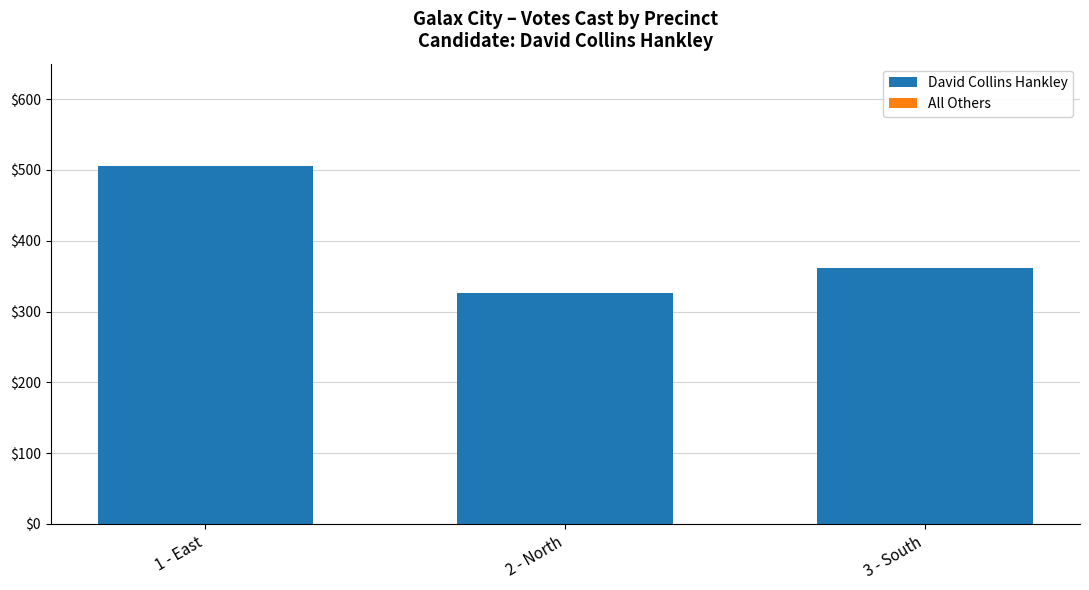

Are the bars horizontal?

No